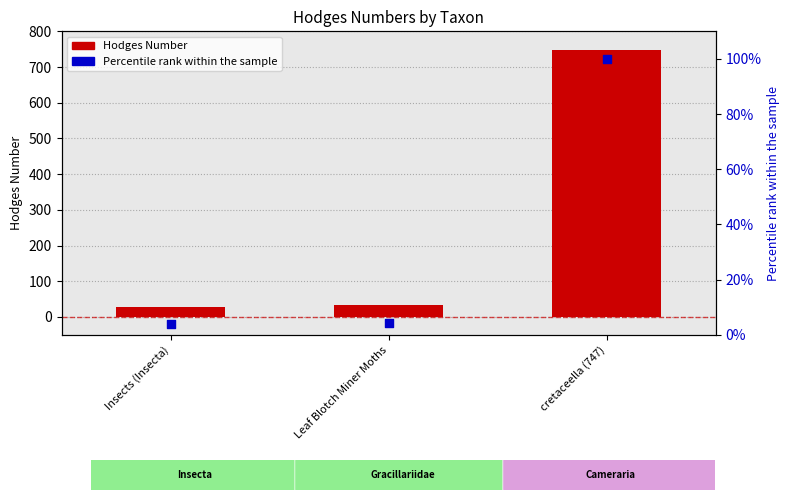

Which series has the largest total across all categories?

Hodges Number